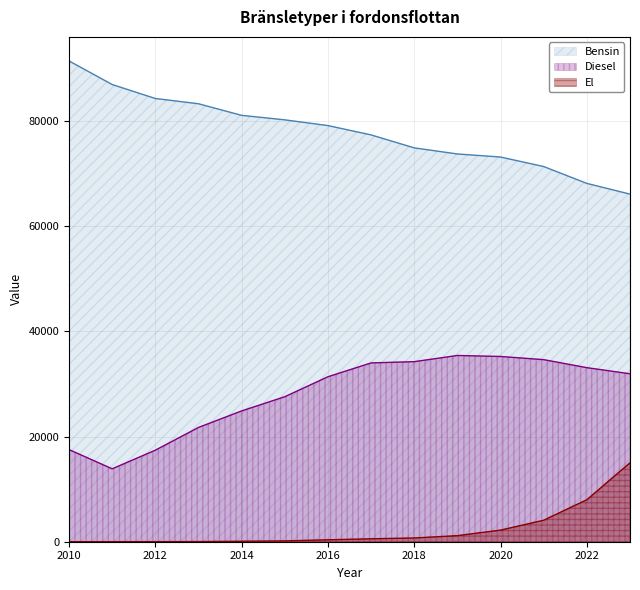

List the labels in order of Bensin value, largest first.

2010, 2011, 2012, 2013, 2014, 2015, 2016, 2017, 2018, 2019, 2020, 2021, 2022, 2023